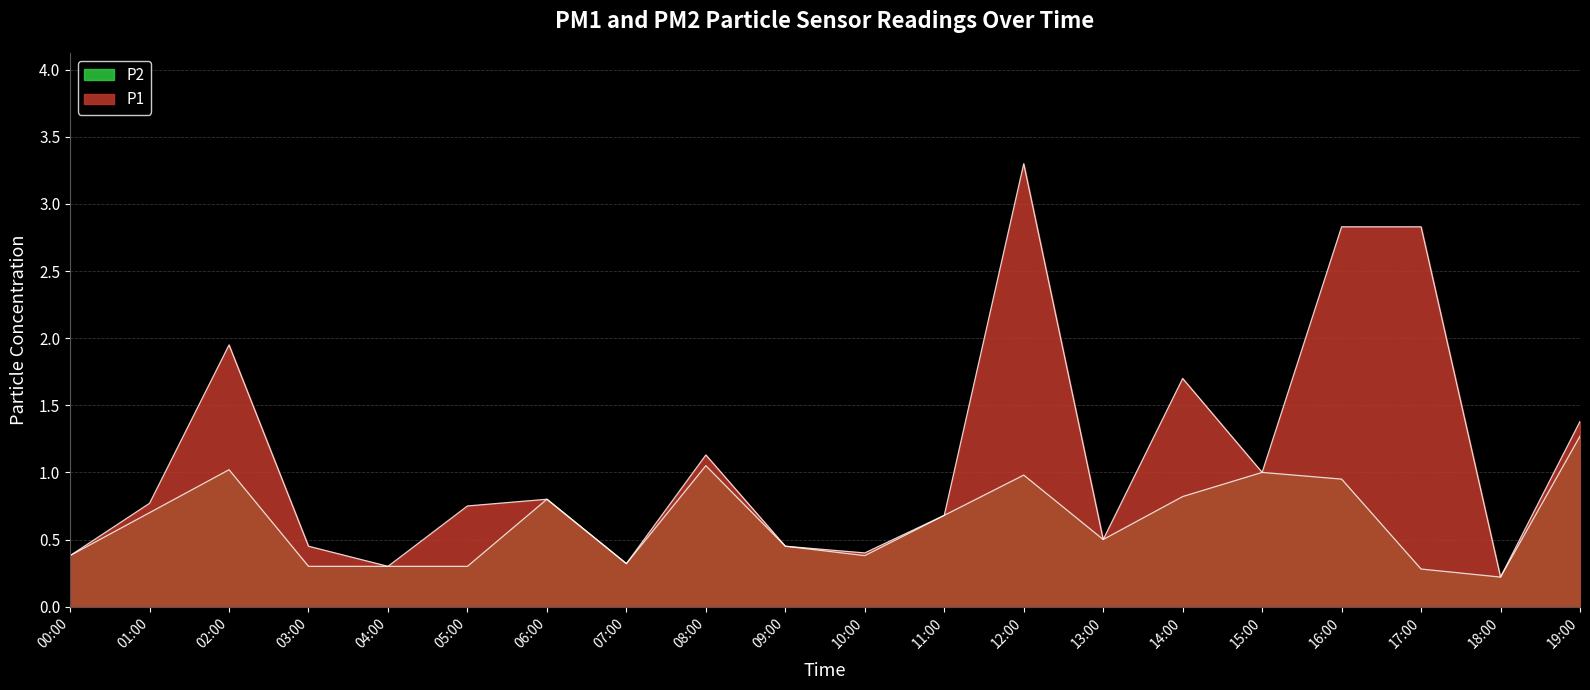

In P1, how many points are lower than both neighbors (excluding endpoints)?

6